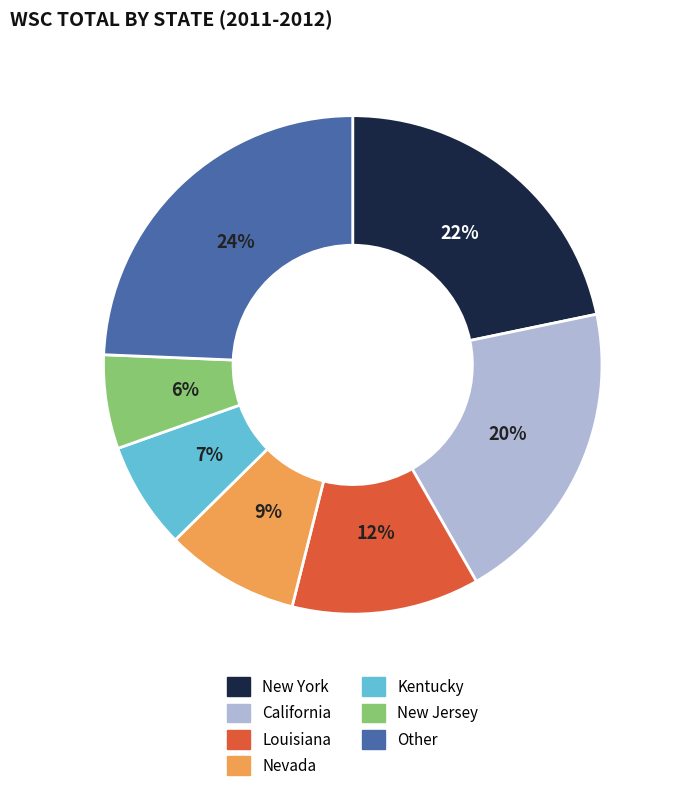

To the nearest percent, what is the difference between the largest and smallest slice percentages?

18%